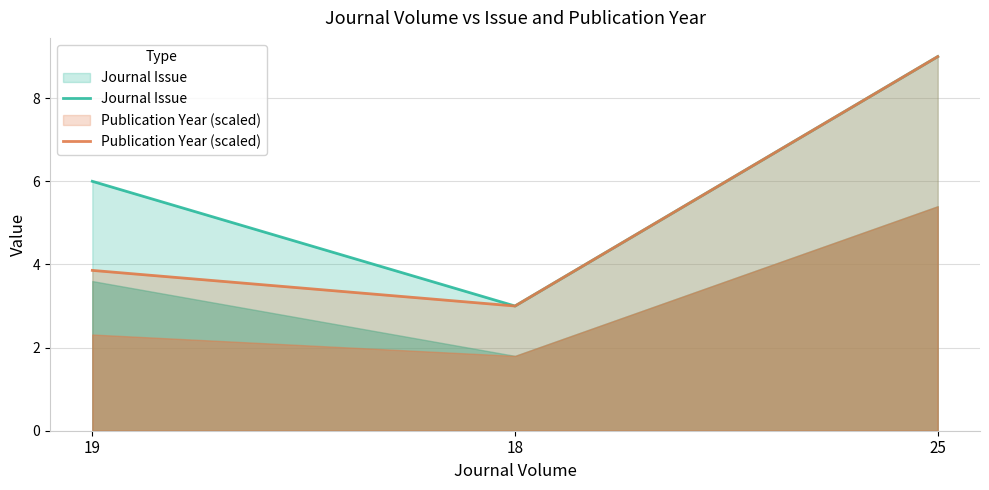

Rank the categories by Publication Year (scaled) value from highest to lowest.

25, 19, 18